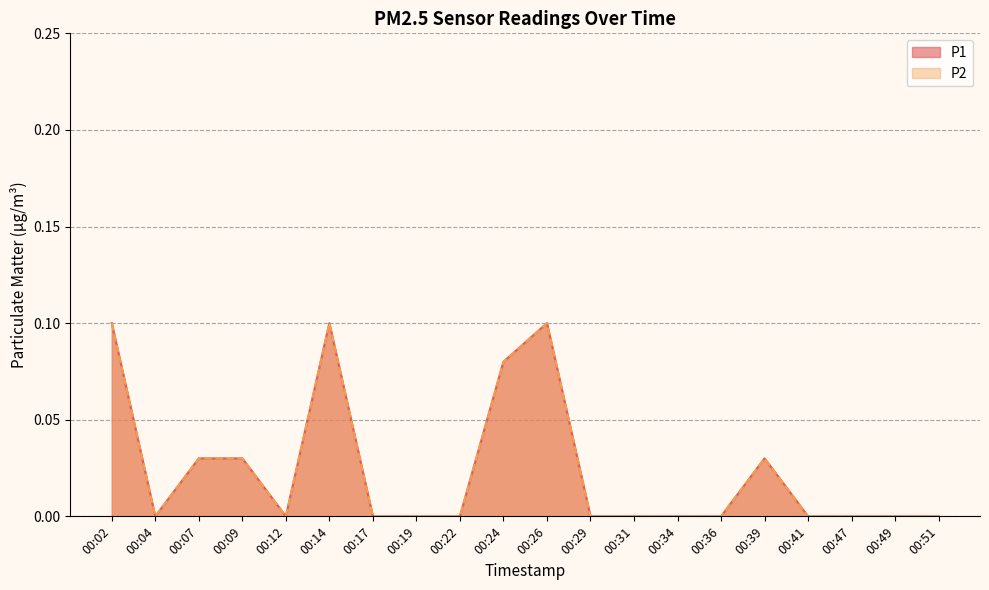

How many interior local valleys does the P2 series have?

2